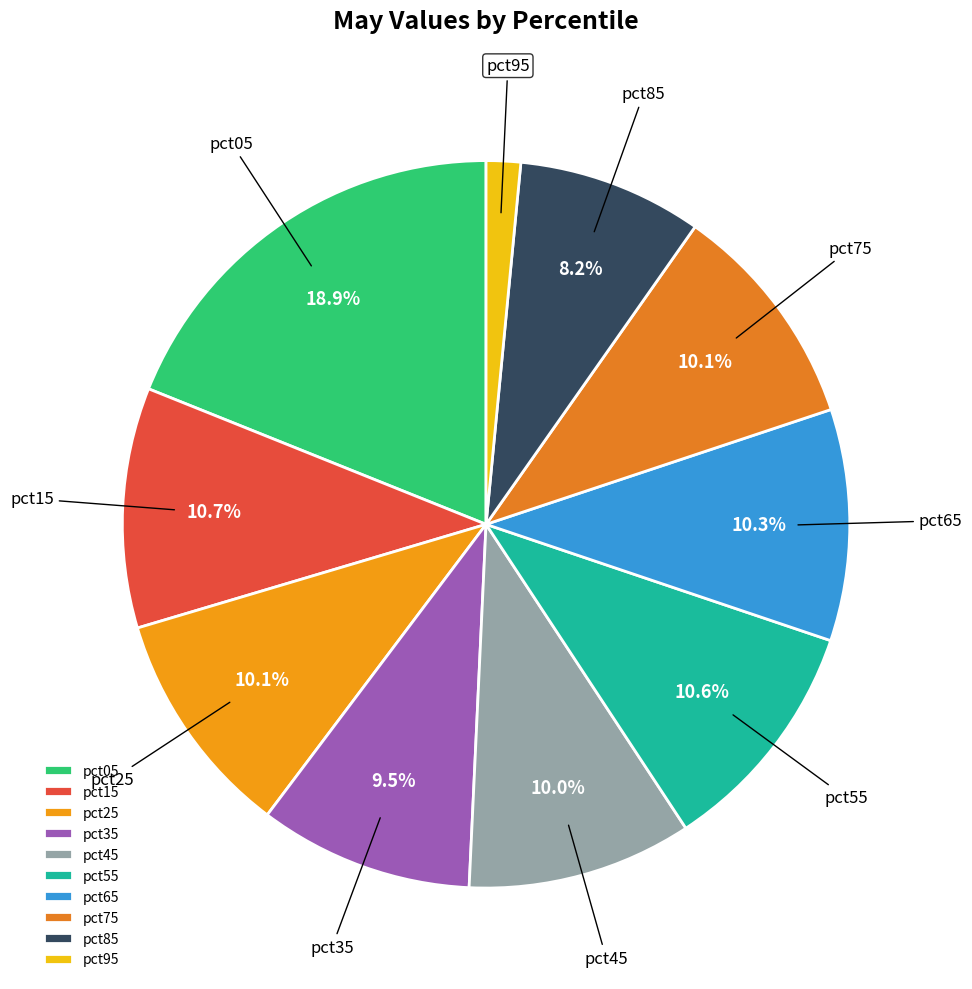

To the nearest percent, what is the combined percentage of pct45 and pct55?

21%